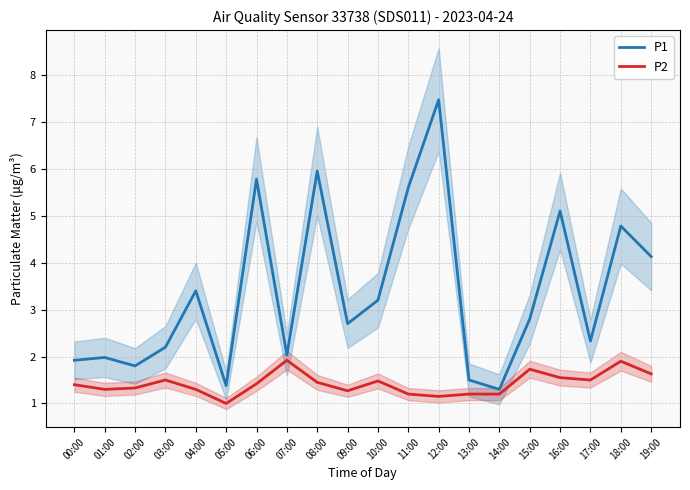

At 12:00, list the series in order from smallest to largest.

P2, P1